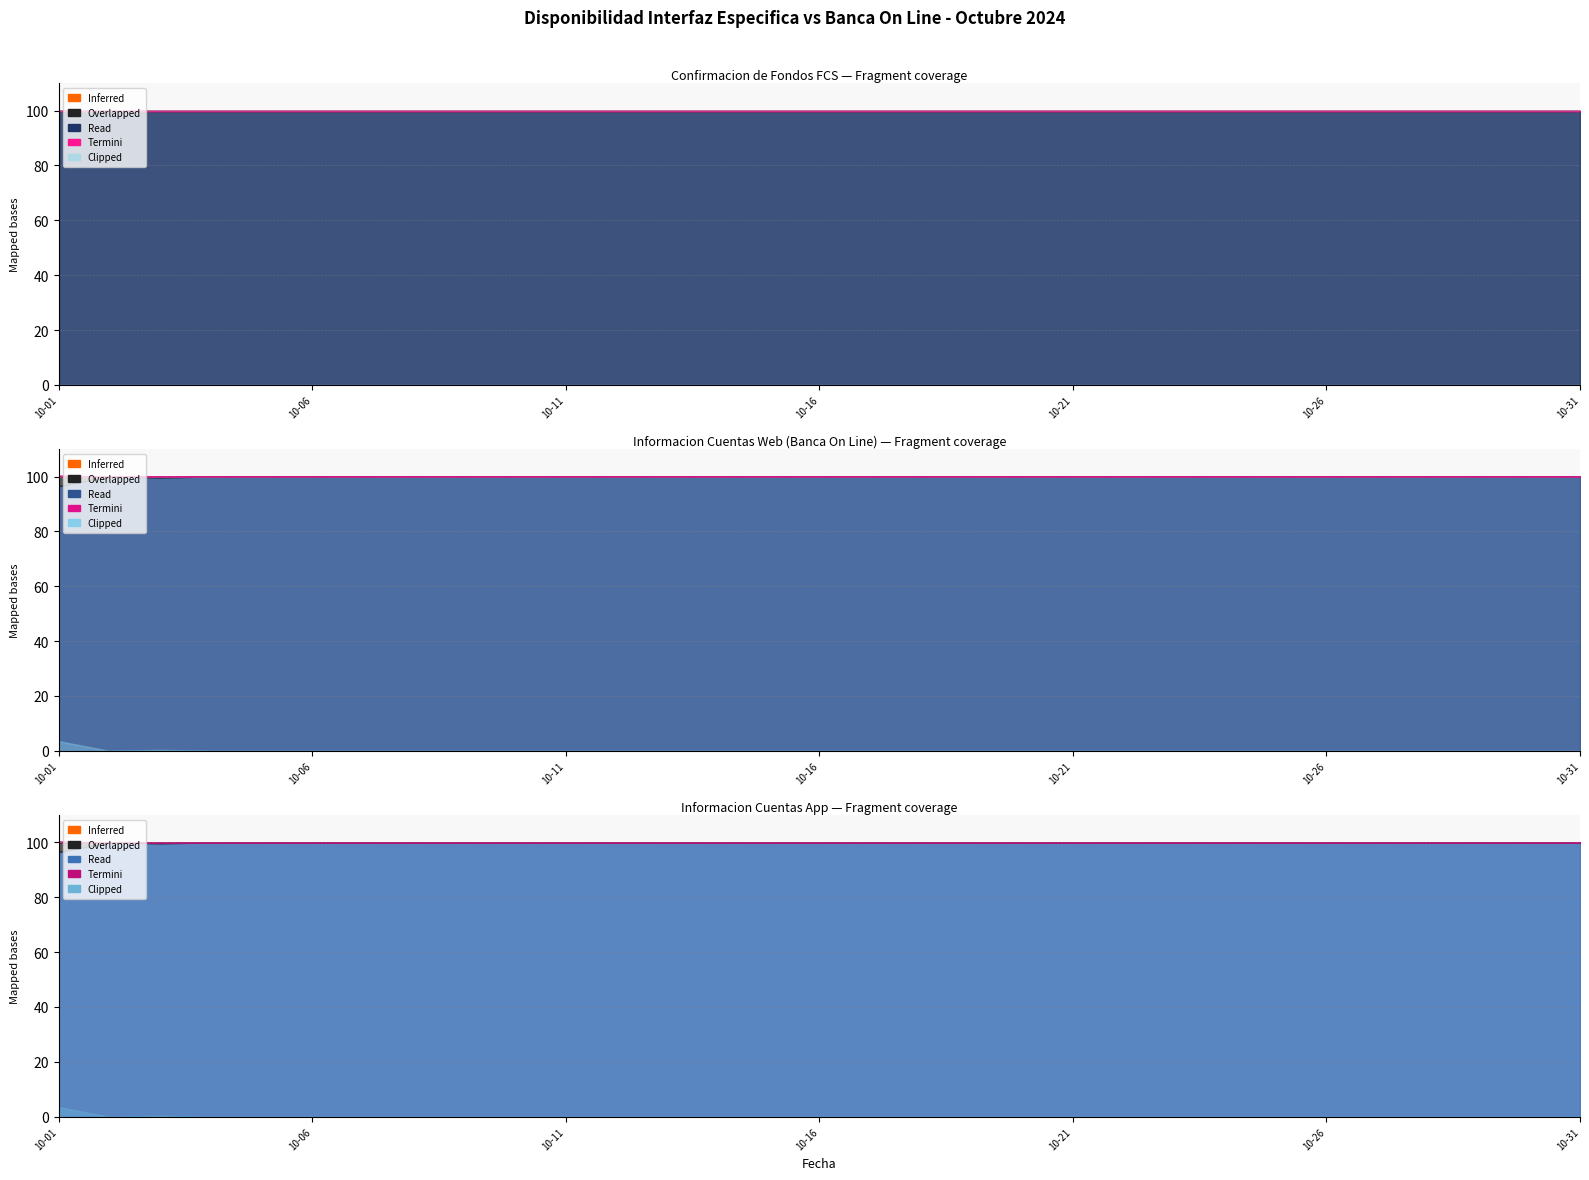

At which category is the sum across all series the highest?

2024-10-01